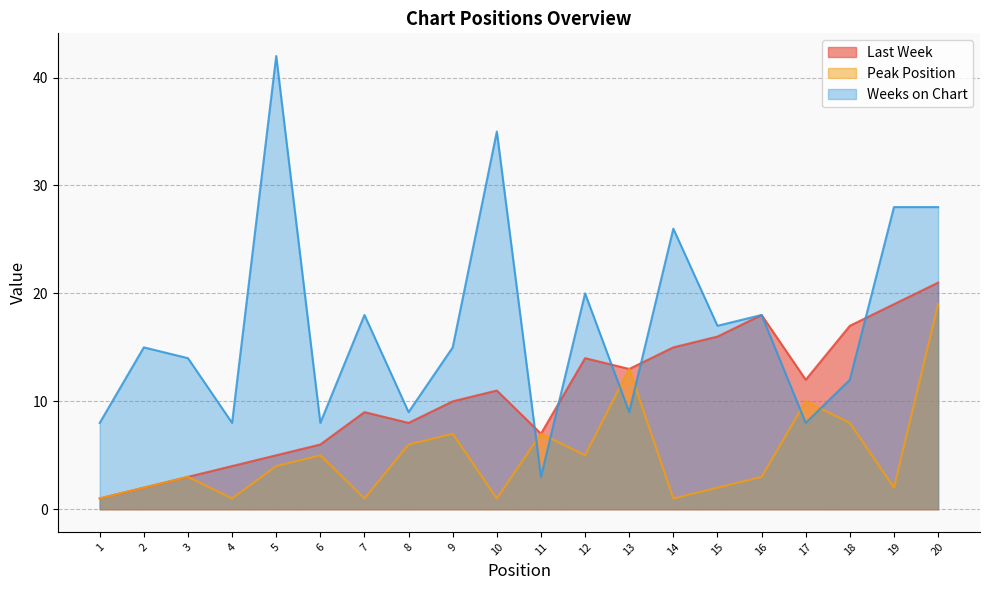

How many values in the Last Week series are below 11?

10